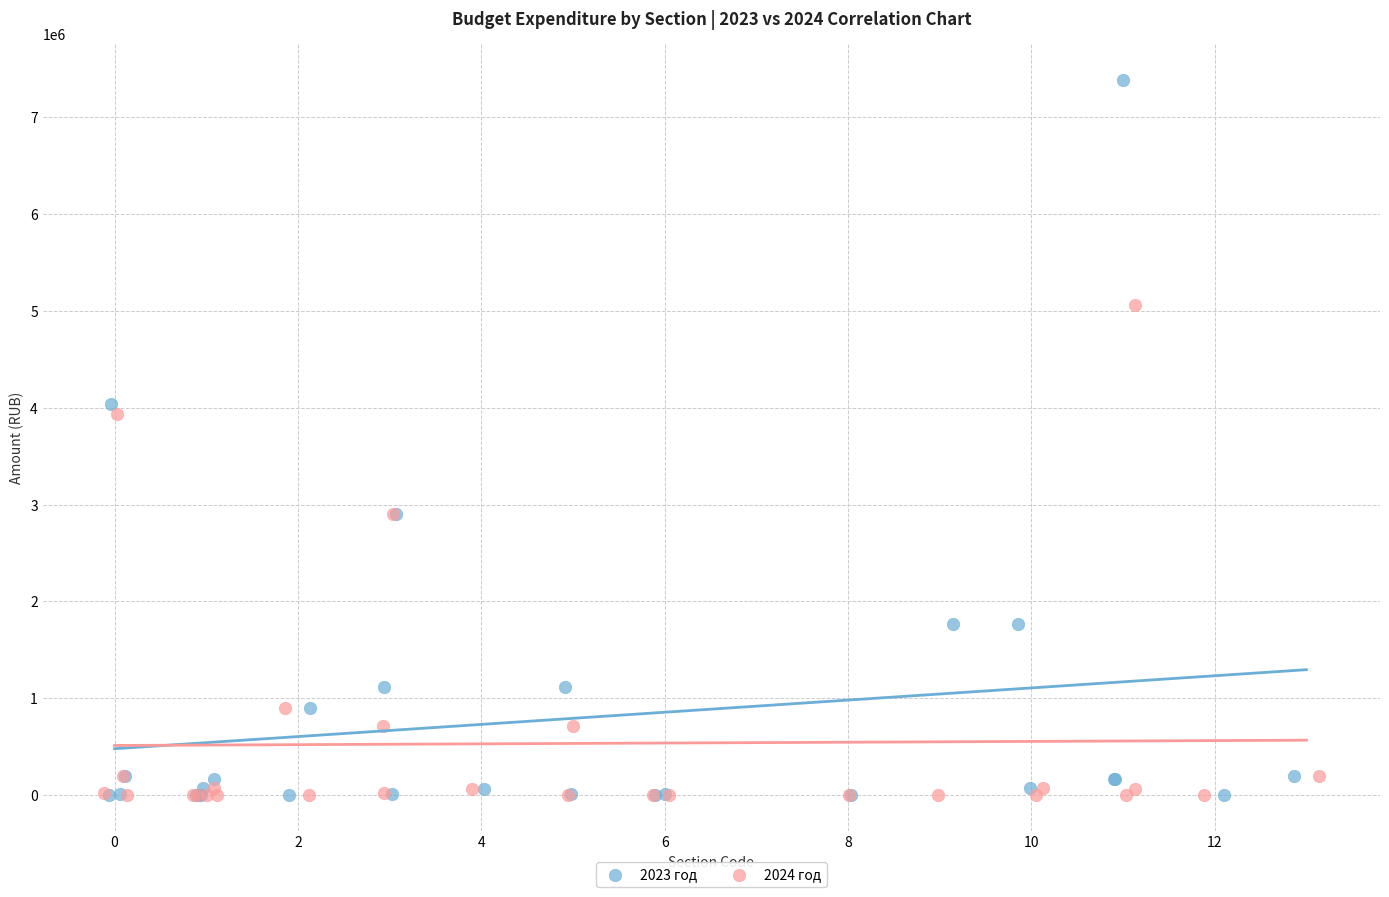

What are all the series names shown in the legend?

2023 год, 2024 год